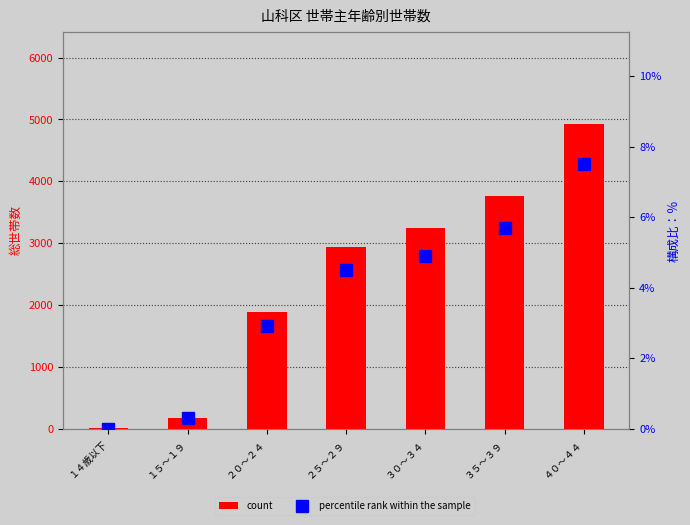

What is the value of the percentile rank within the sample bar at the 3rd from the left?

2.9